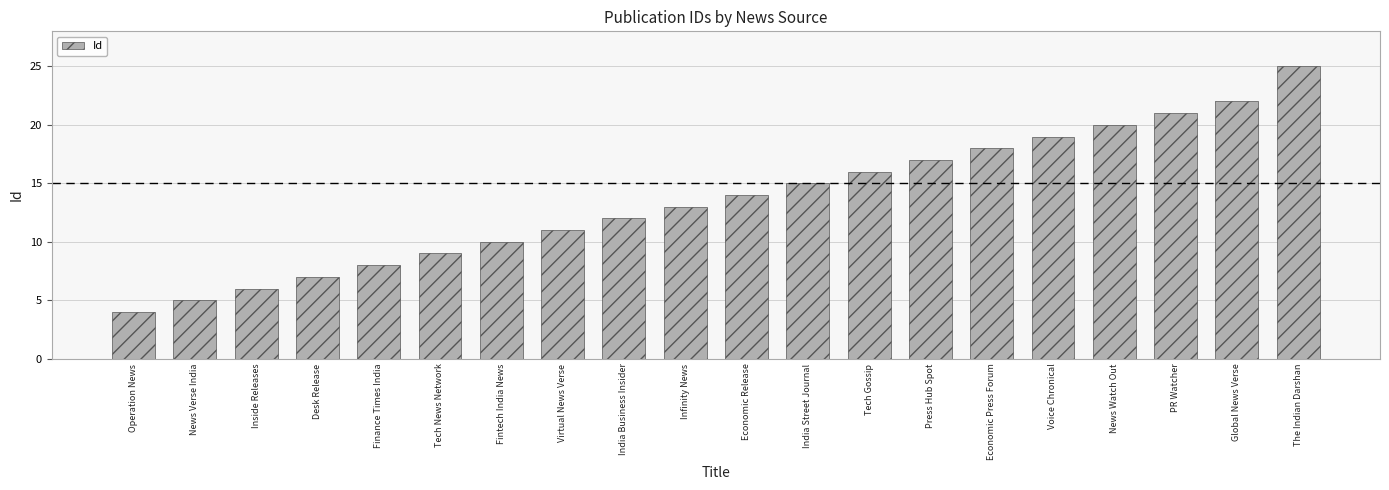

Is it true that the value at Economic Release is 14?

True